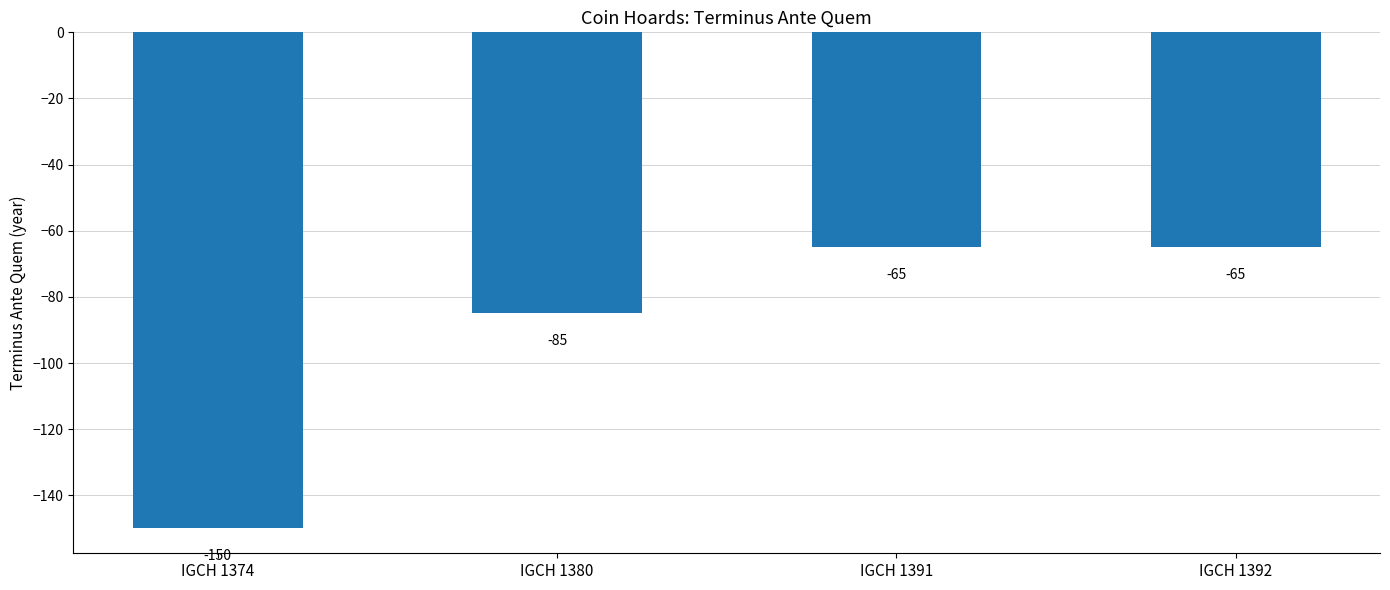

Between IGCH 1380 and IGCH 1374, which is larger?

IGCH 1380